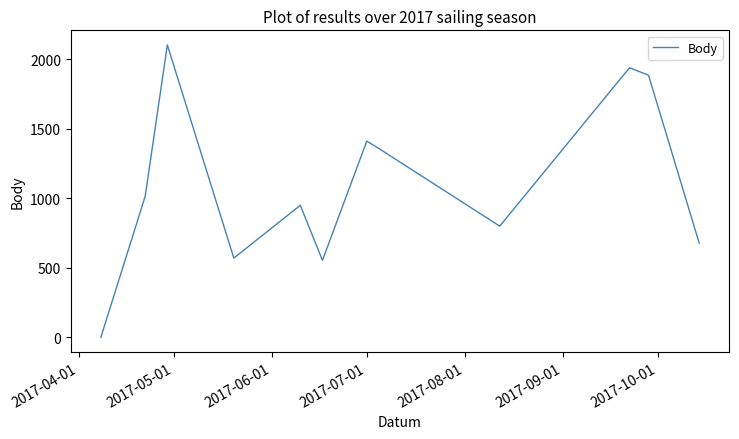

What is the difference between the maximum and minimum values?

2104